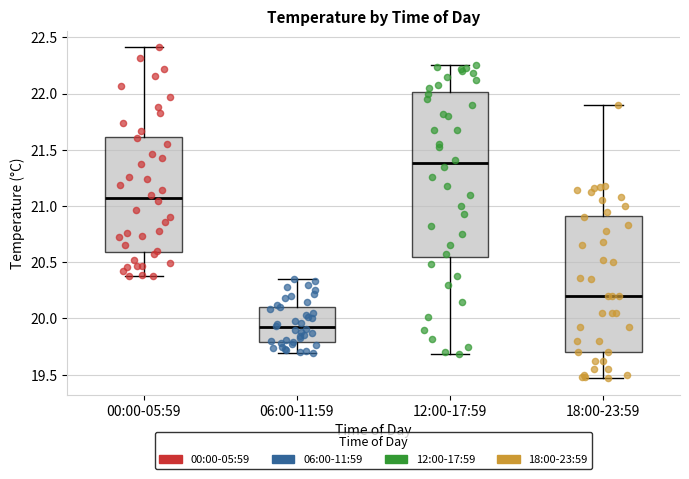

Comparing the boxes themselves (not the whiskers), which one is the tallest?

12:00-17:59